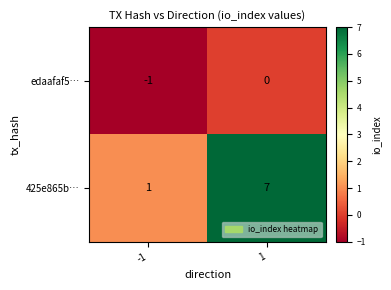

Reading left to right, what are all the values shown in this chart?

edaafaf5…: -1	0
425e865b…: 1	7